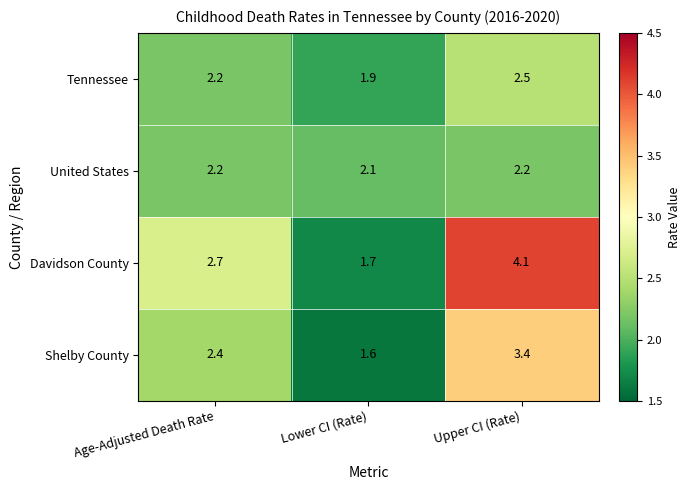

Rank the series at Upper CI (Rate) from highest to lowest value.

Davidson County, Shelby County, Tennessee, United States